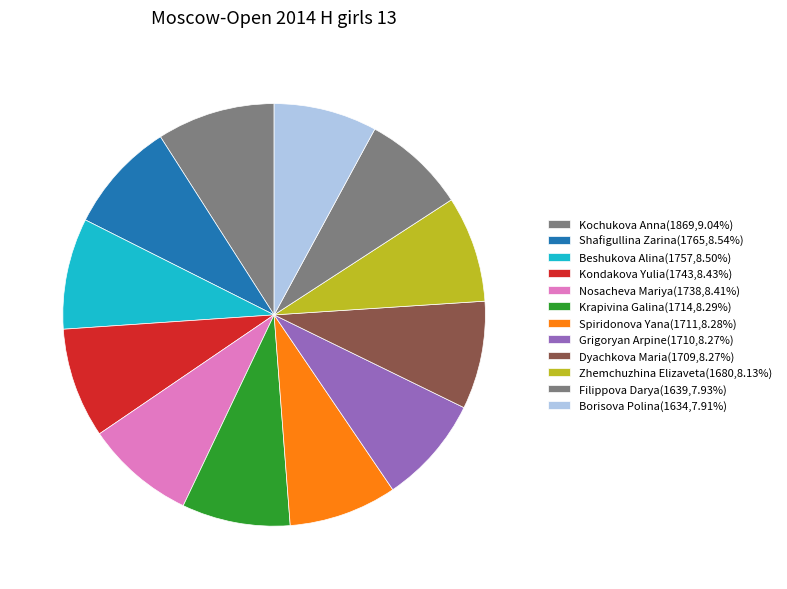

Approximately how many times larger is the value at Dyachkova Maria compared to Shafigullina Zarina?

1.0